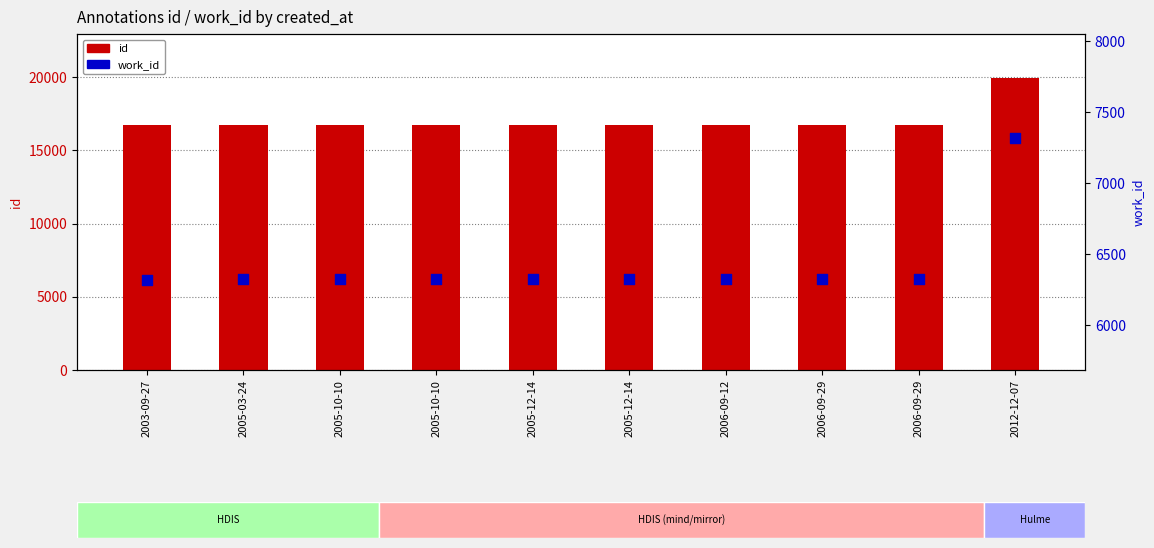

Is the value of id at 2006-09-12 greater than the value of work_id at 2005-03-24?

Yes